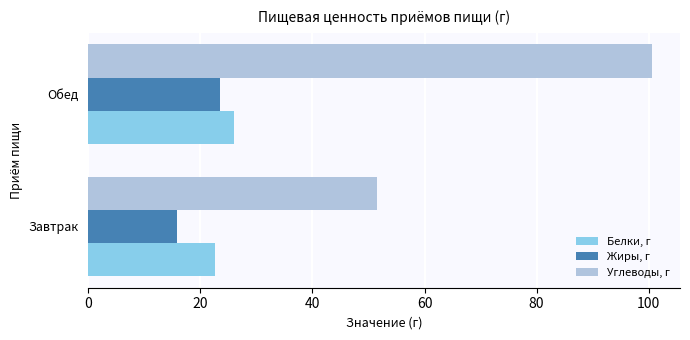

What is the difference between the maximum and minimum values in the Белки, г series?

3.4